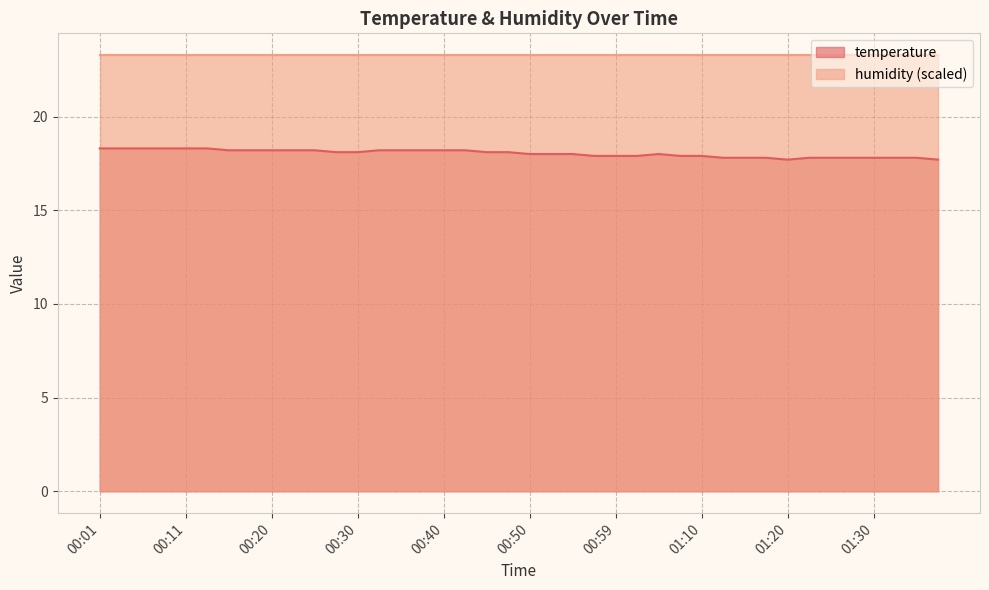

Where is the data nearest to the value 18?

00:50